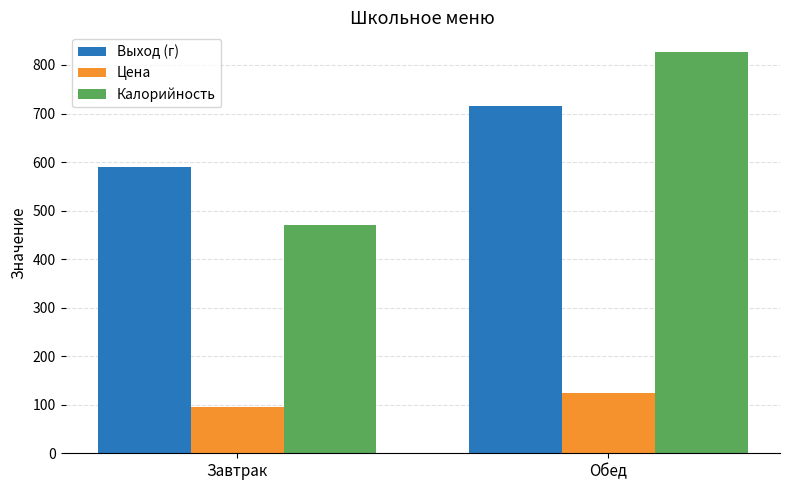

True or false: Выход (г) has a value of 789 at Завтрак.

False